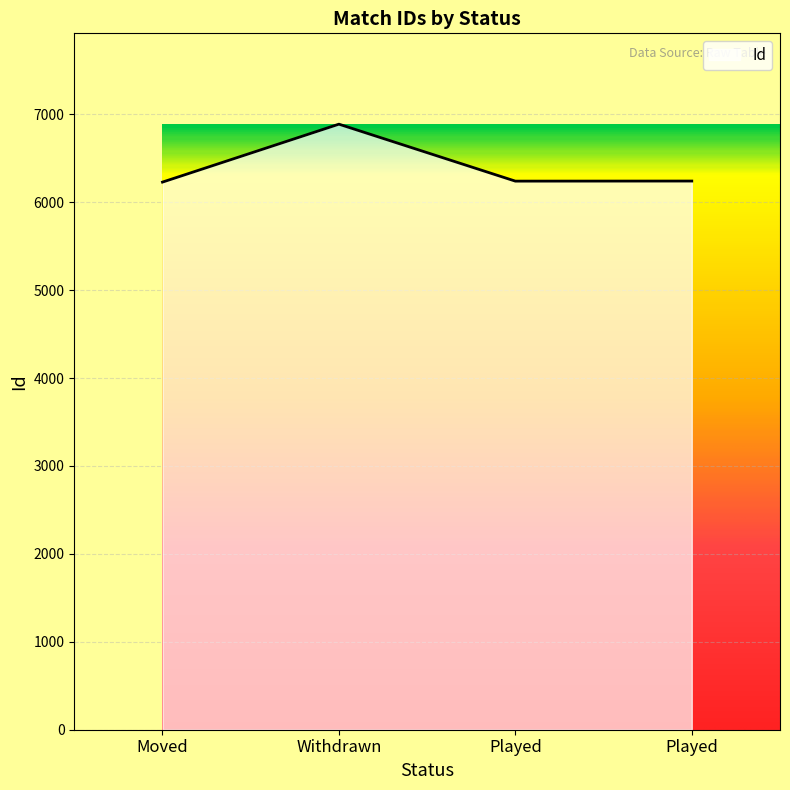

Does the chart display data point markers on the line(s)?

No